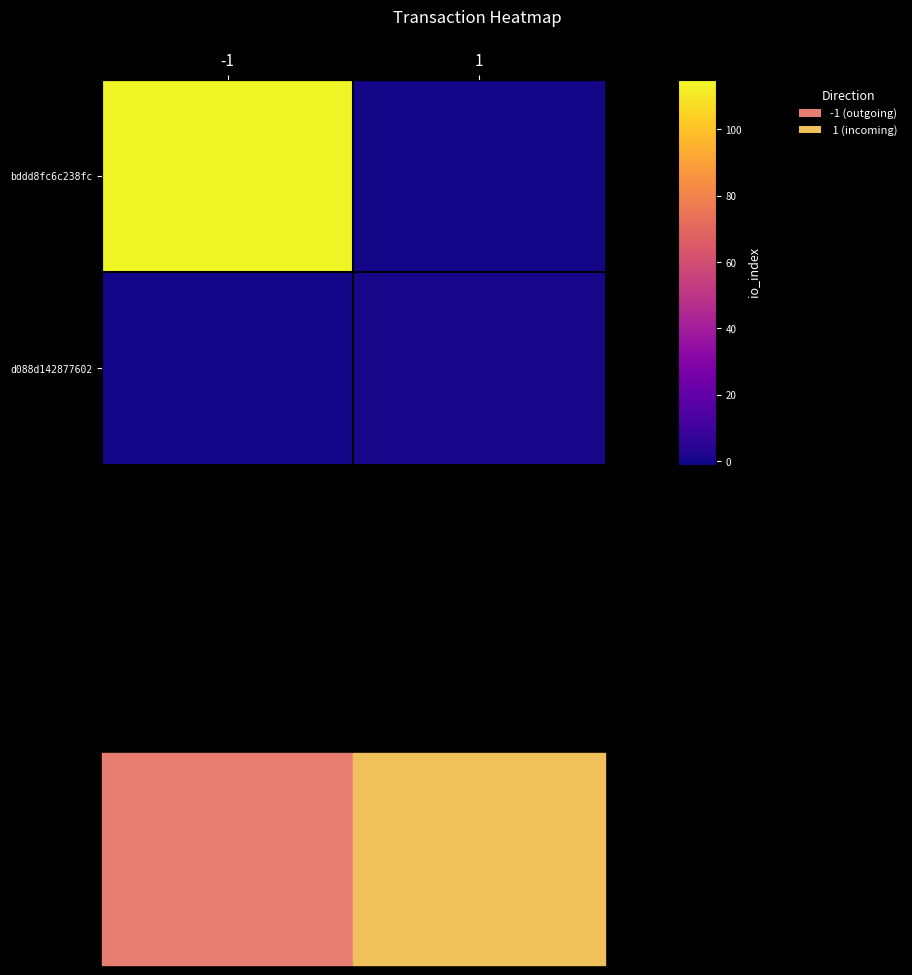

At -1, list the series in order from largest to smallest.

bddd8fc6c238fc, d088d142877602